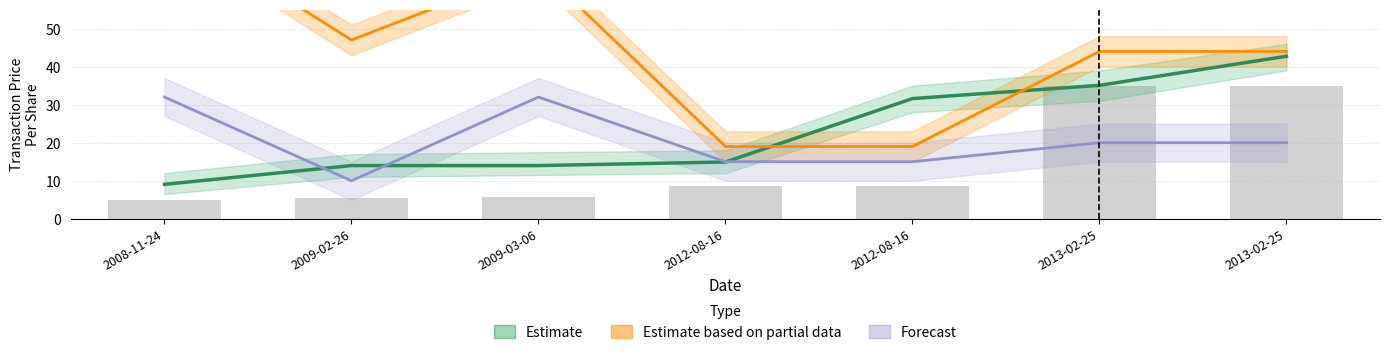

True or false: Estimate has a value of 42.7 at 2013-02-25.

True